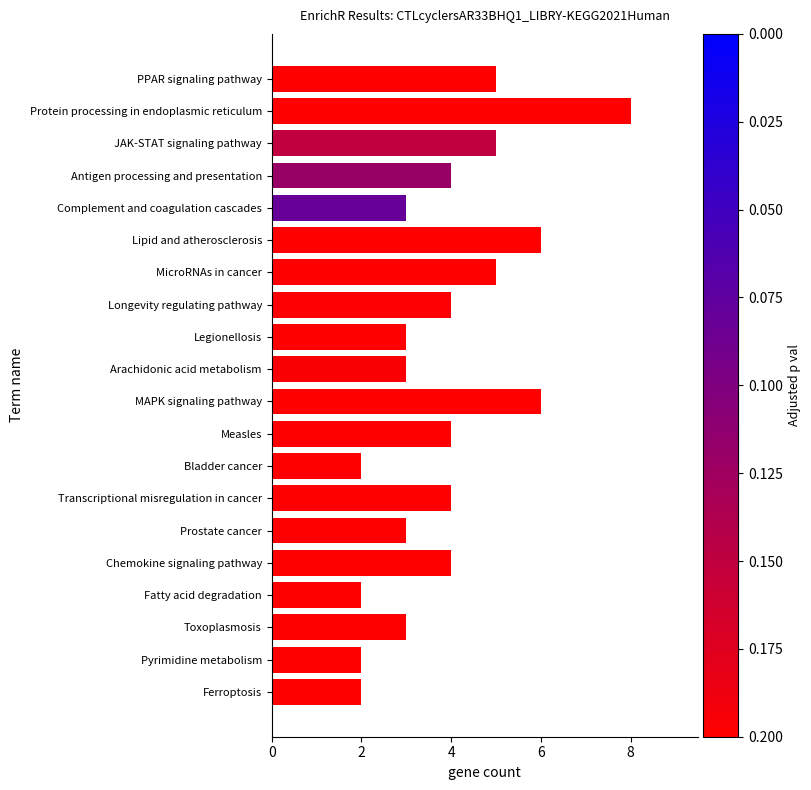

Count the number of categories in the chart.

20